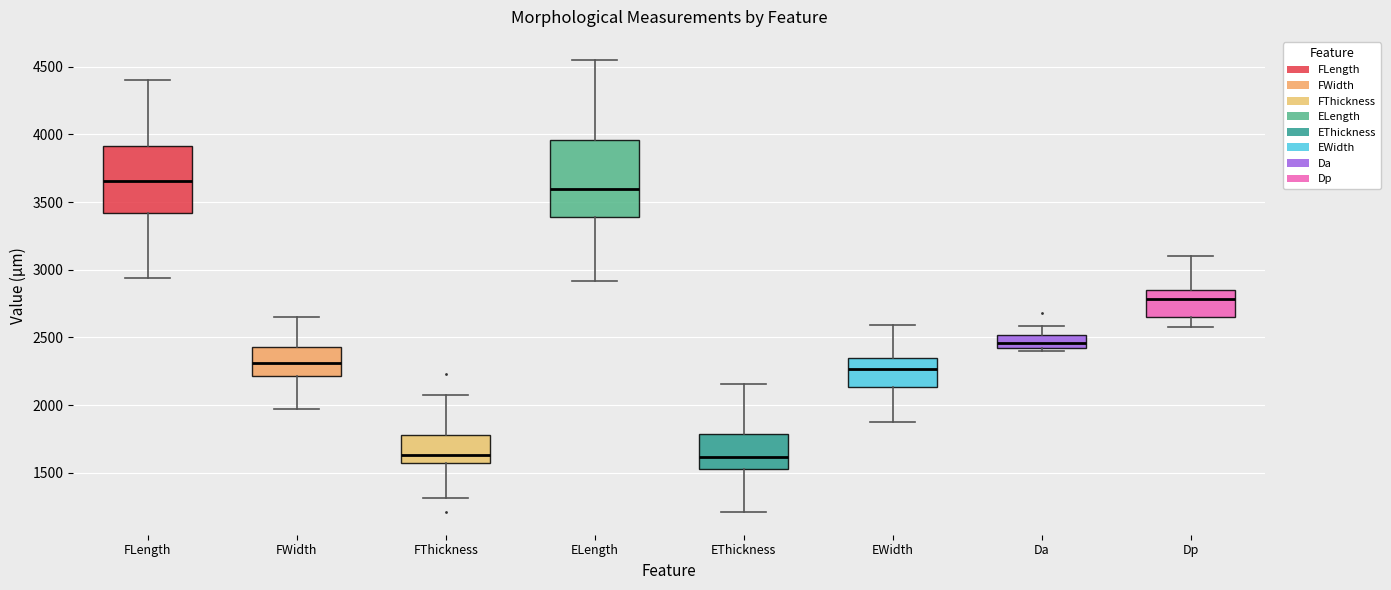

Which box has the highest median line?

FLength